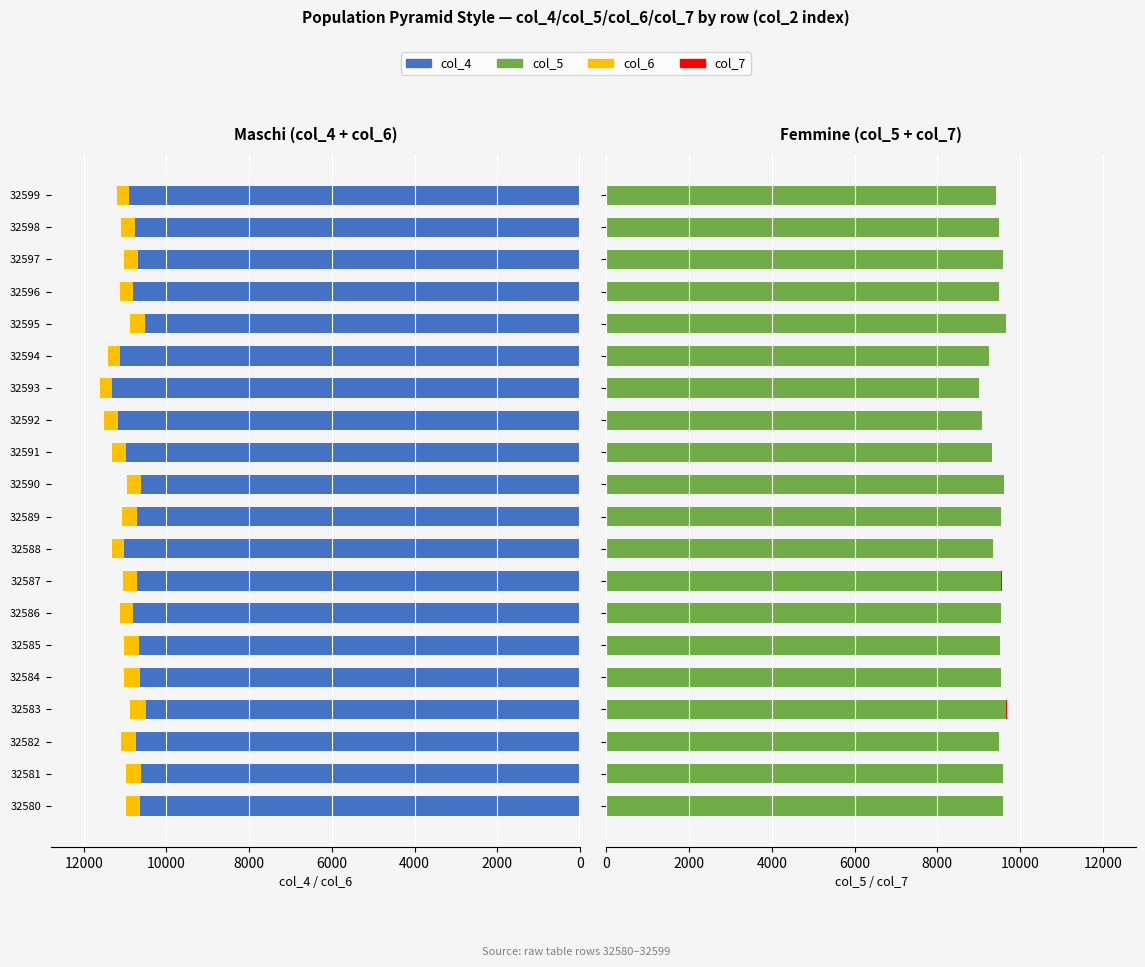

At how many categories does at least one series exceed 3704?

20